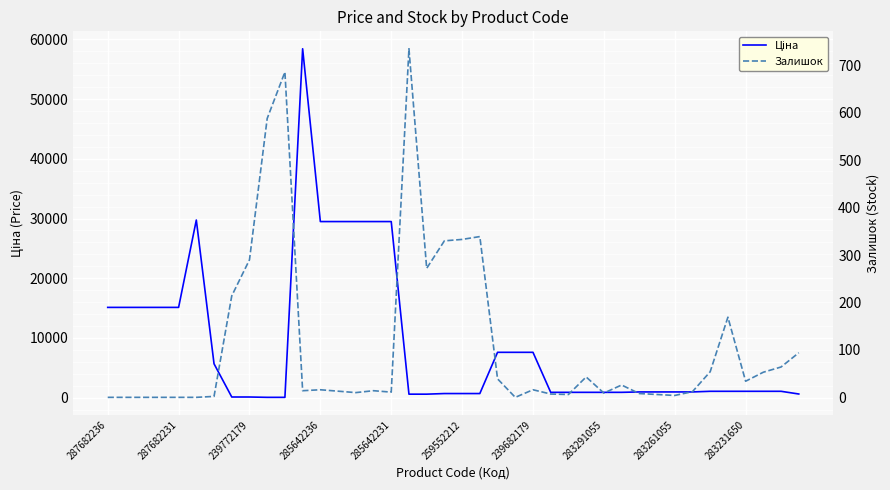

Reading left to right, transcribe all the data shown in this chart.

Ціна: 15120.0	15120.0	15120.0	15120.0	15120.0	29747.2	5673.8	114.1	114.1	57.0	57.0	58426.5	29491.5	29491.5	29491.5	29491.5	29491.5	589.9	589.9	693.7	693.7	693.7	7596.5	7596.5	7596.5	895.9	895.9	895.9	895.9	895.9	963.5	963.5	963.5	963.5	1069.8	1069.8	1069.8	1069.8	1069.8	617.0
Залишок: 0.0	0.0	0.0	0.0	0.0	0.0	2.0	214.0	290.0	588.0	686.0	14.0	16.0	13.0	10.0	14.0	11.0	735.0	272.0	330.0	333.0	339.0	39.0	0.0	16.0	7.0	6.0	43.0	9.0	26.0	8.0	6.0	4.0	12.0	54.0	169.0	34.0	53.0	64.0	94.0